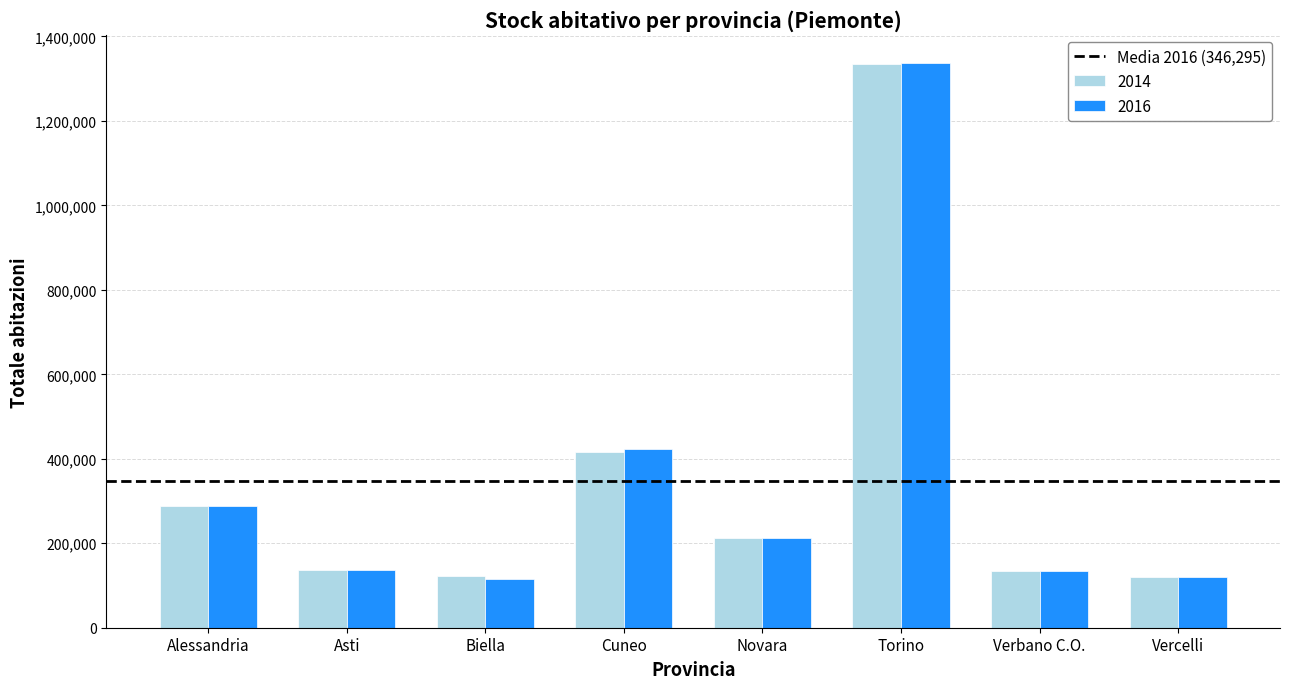

At which label does 2016 first exceed 213519?

Alessandria